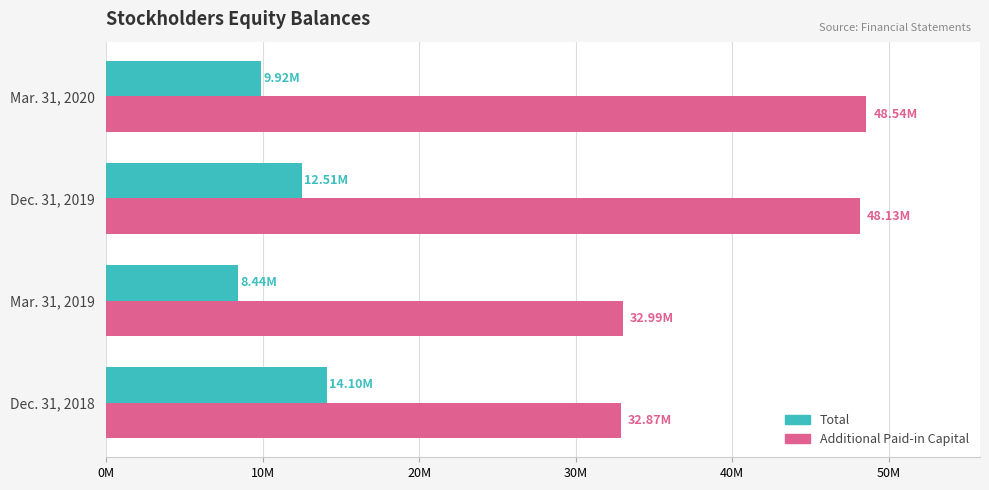

At which category is the sum across all series the highest?

Dec. 31, 2019